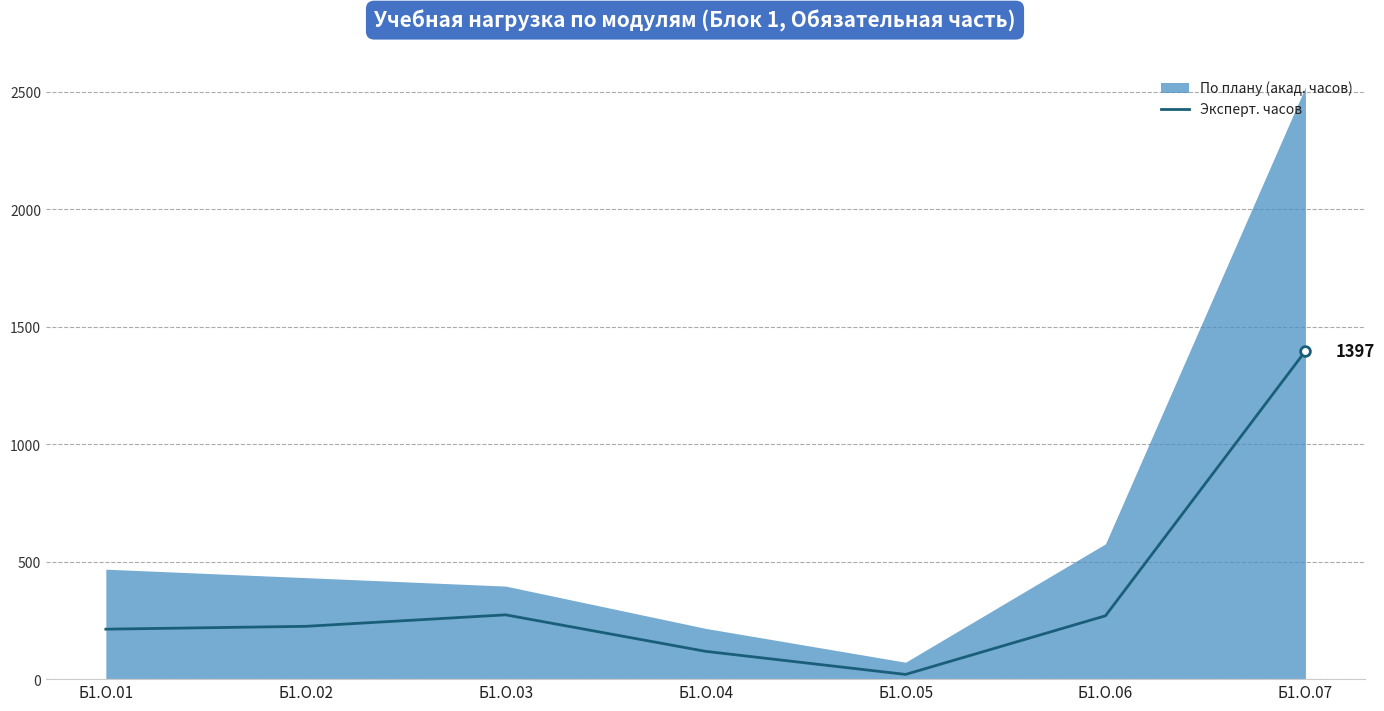

The chart shows a value of 629.1 at Б1.О.07. True or false?

False